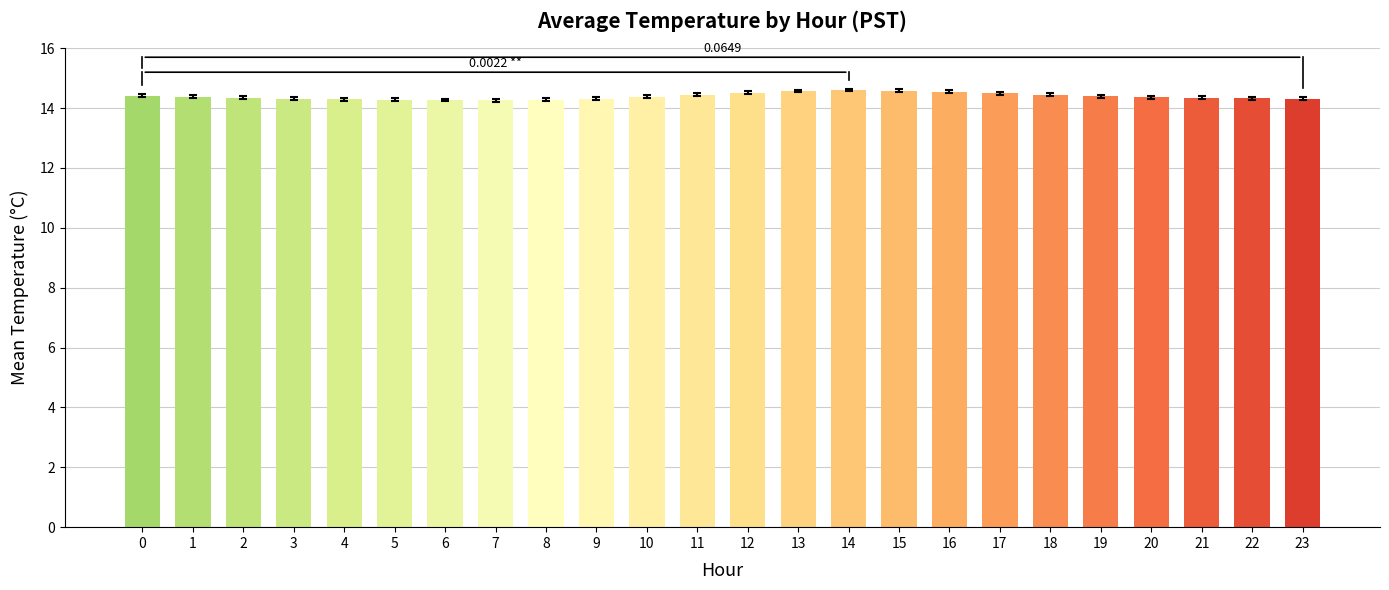

Count the values in the range 14 to 15.

24